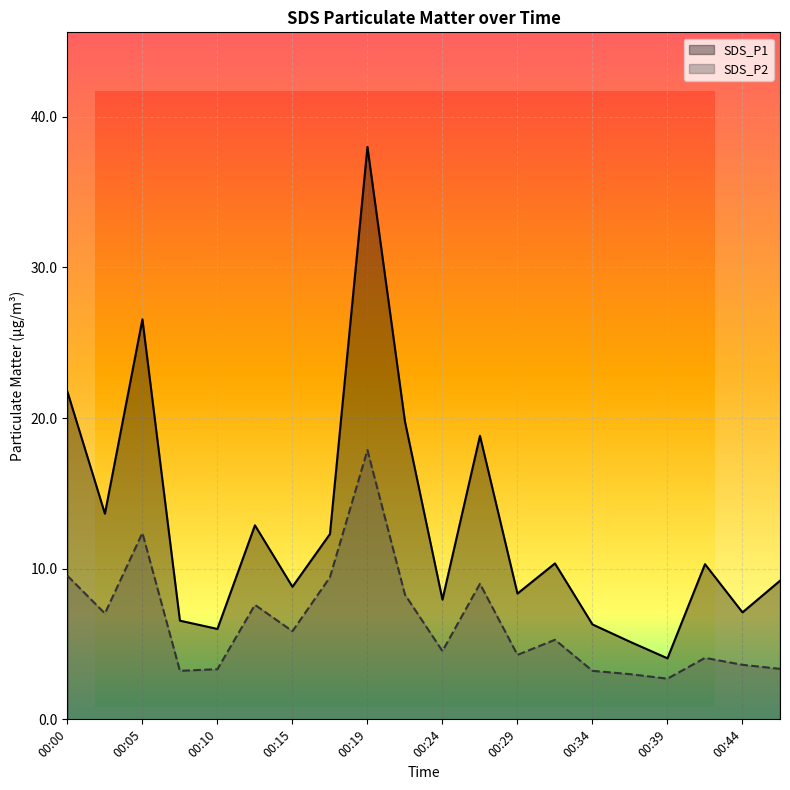

What is the value of the SDS_P2 point at the 20th from the left?

3.4